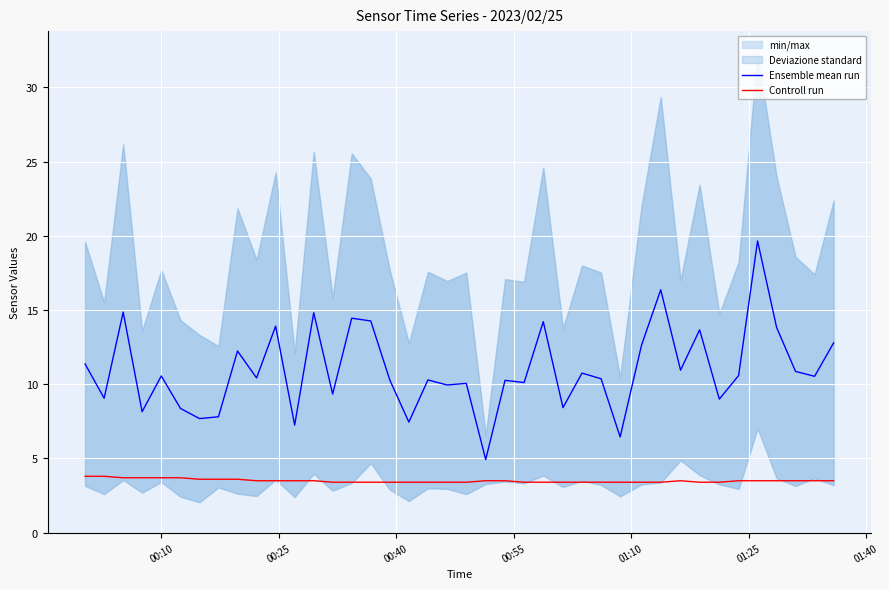

Rank the series by their average value, from highest to lowest.

Ensemble mean run, Controll run